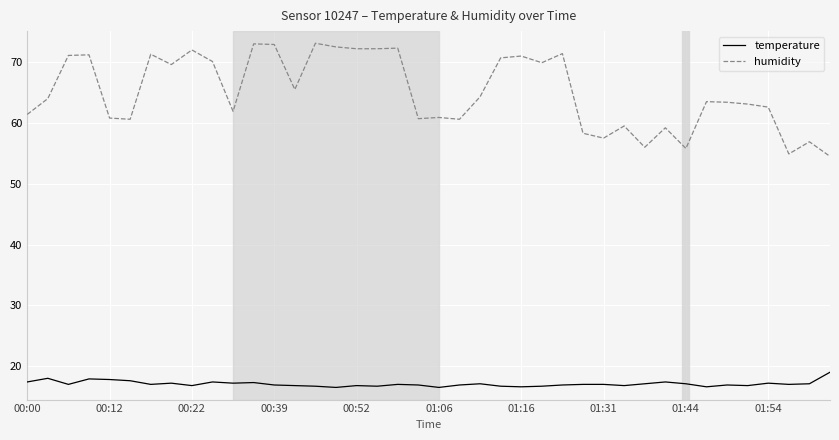

True or false: temperature and humidity intersect in this chart.

False